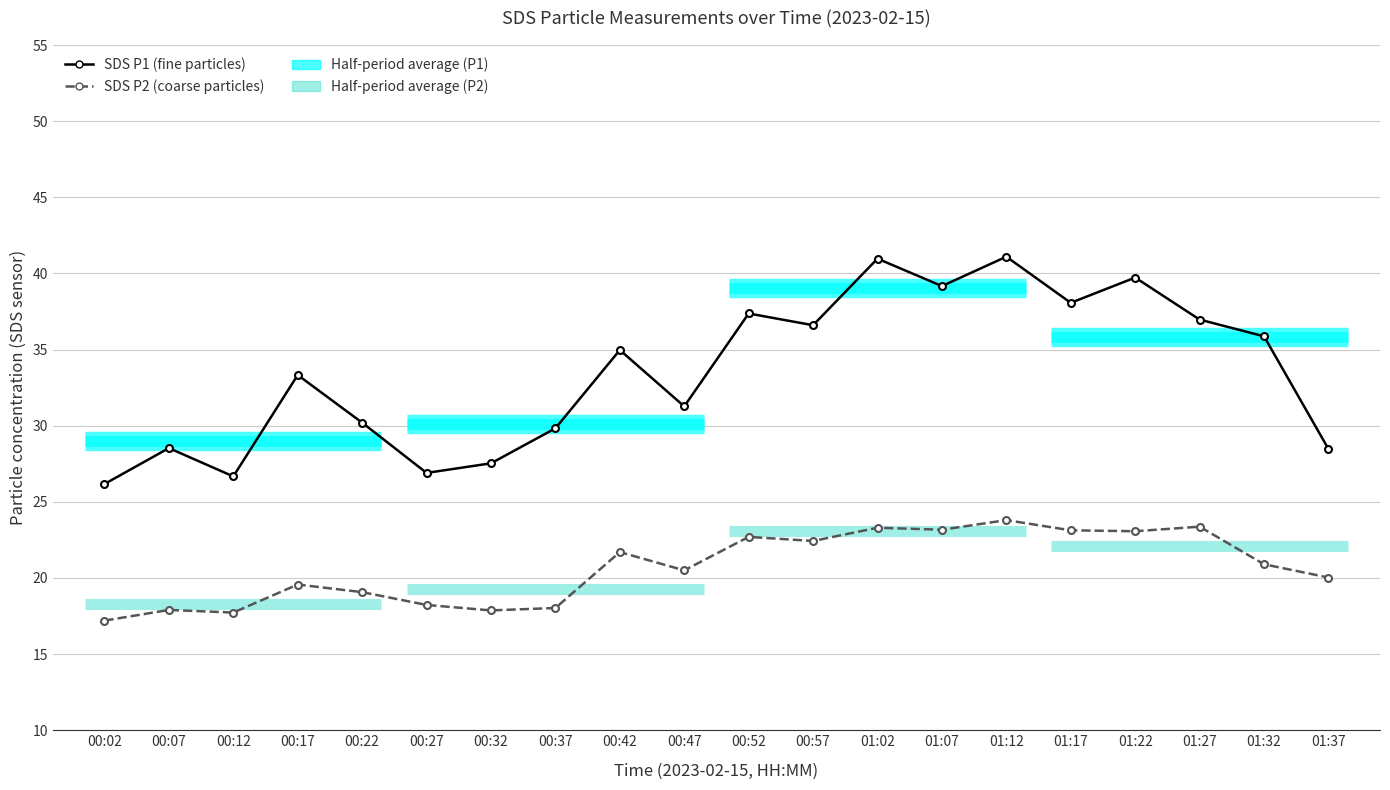

In SDS P1 (fine particles), how many points are higher than both neighbors (excluding endpoints)?

7